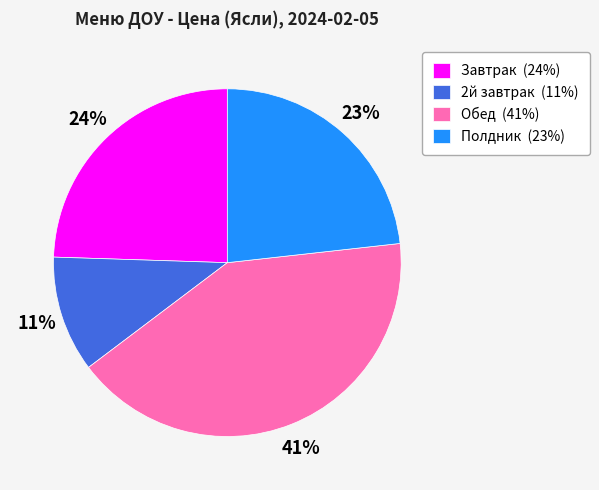

What is the smallest slice in the pie chart?

2й завтрак